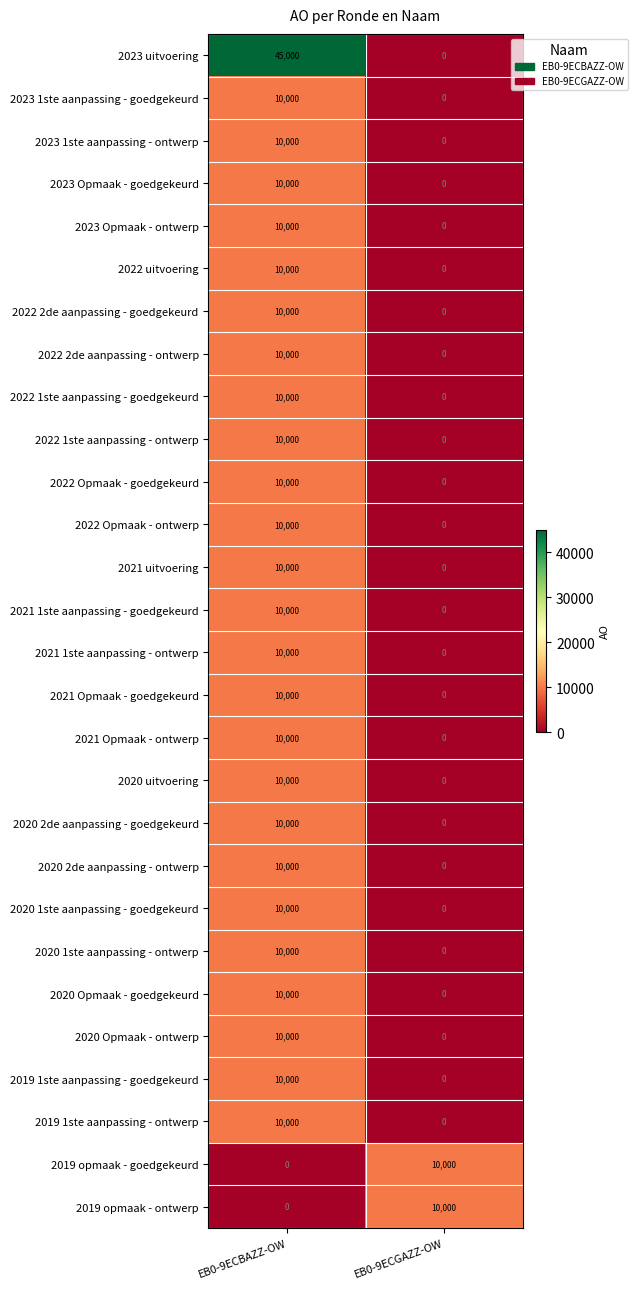

The value of 2021 1ste aanpassing - goedgekeurd at EB0-9ECBAZZ-OW is 16900. True or false?

False